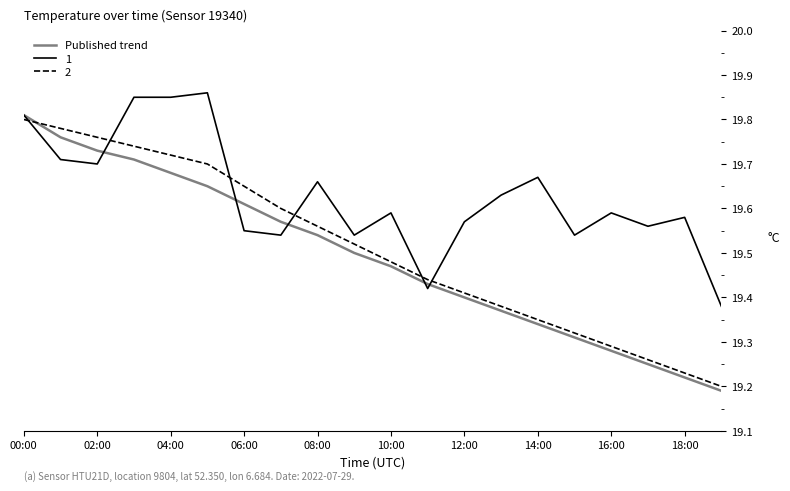

Which series has the widest spread of values?

Published trend